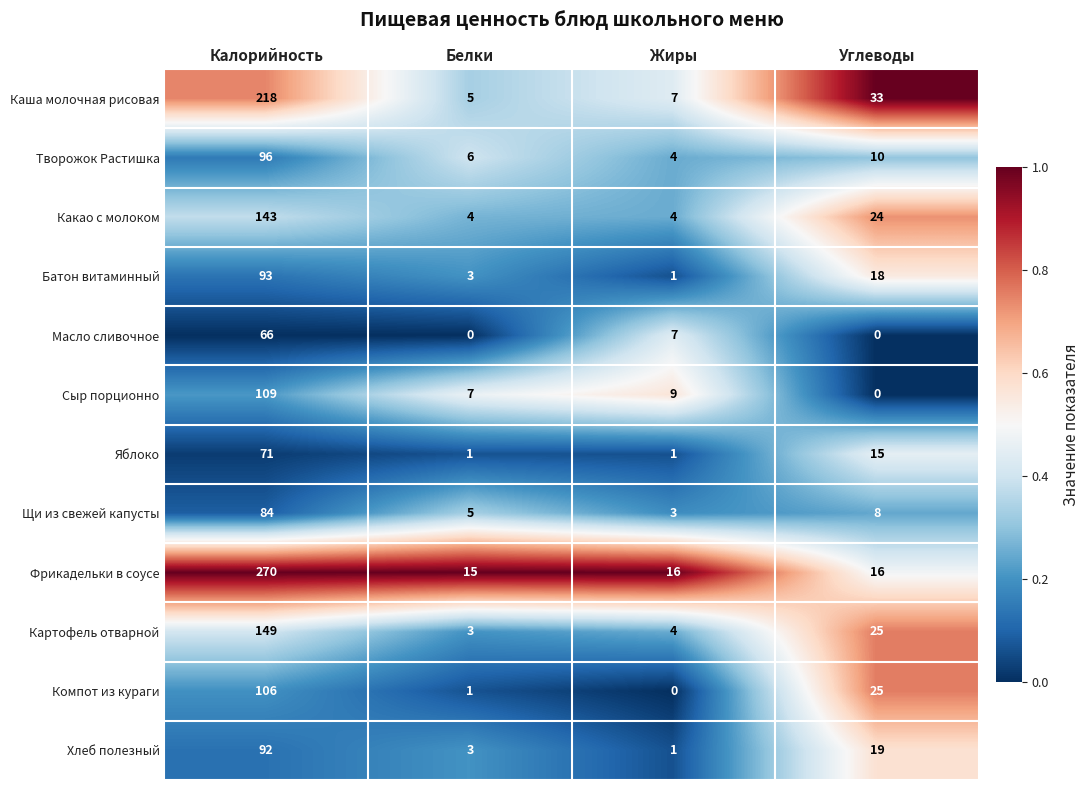

Count the number of data series in this chart.

12